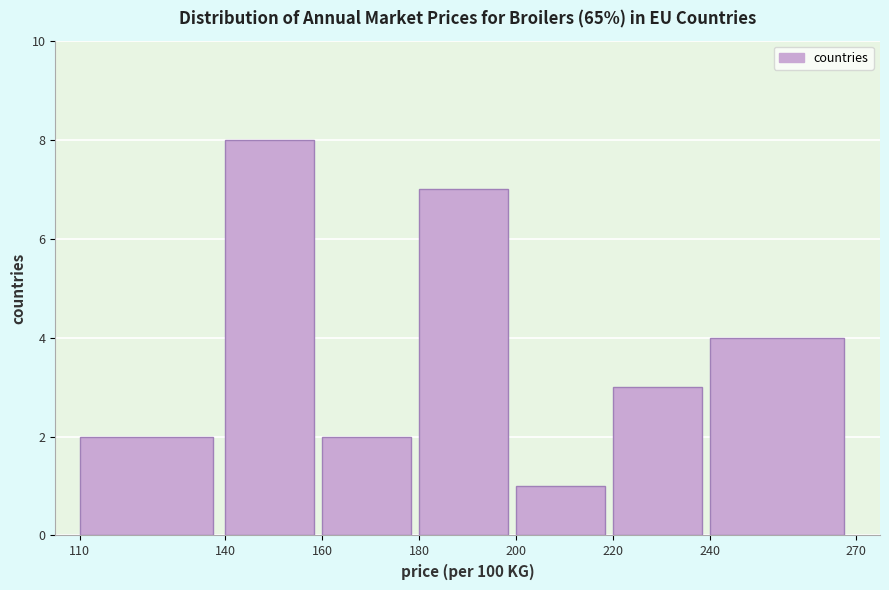

Reading left to right, list every bar in this chart as the range it spans on the x-axis followed by its height. The values are not printed on the chart, so give them approximately, as read against the axis.

110 to 140: 2
140 to 160: 8
160 to 180: 2
180 to 200: 7
200 to 220: 1
220 to 240: 3
240 to 270: 4